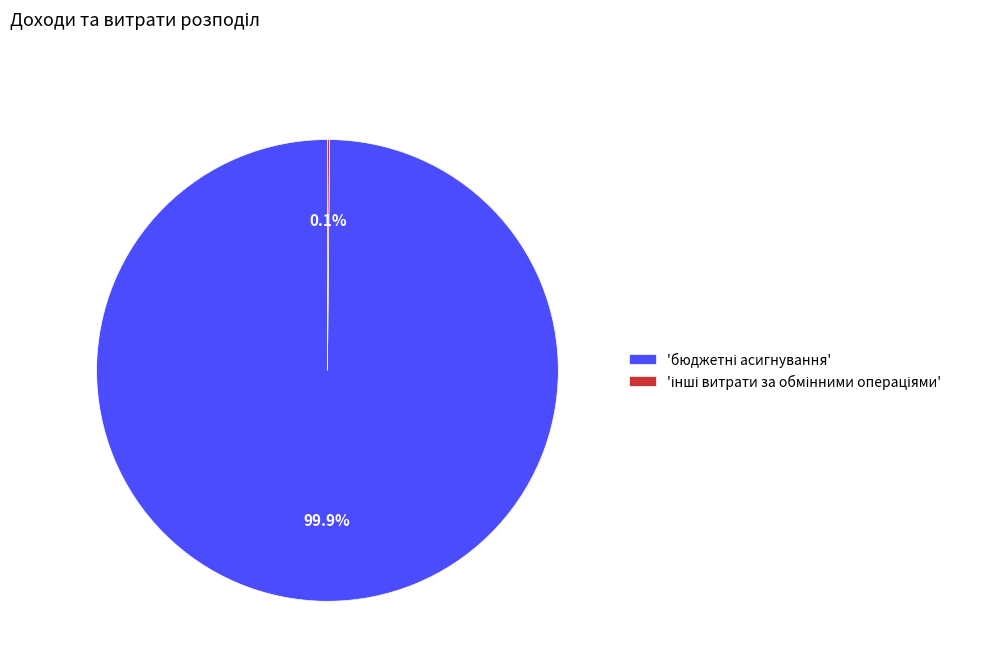

Is there any slice that represents more than half of the pie?

Yes